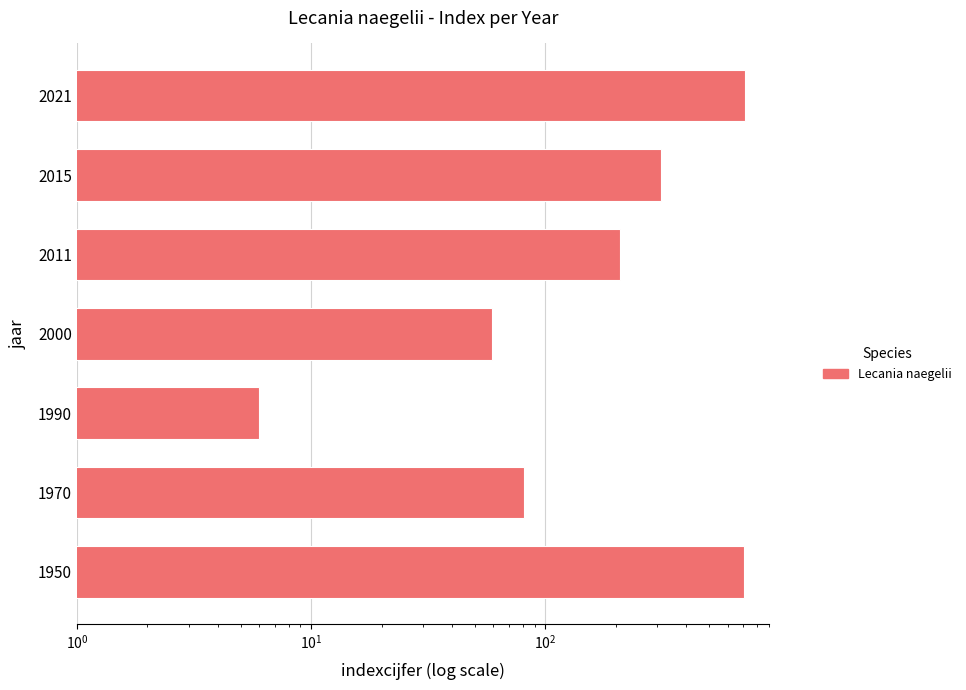

The chart shows a value of 6 at 1990. True or false?

True